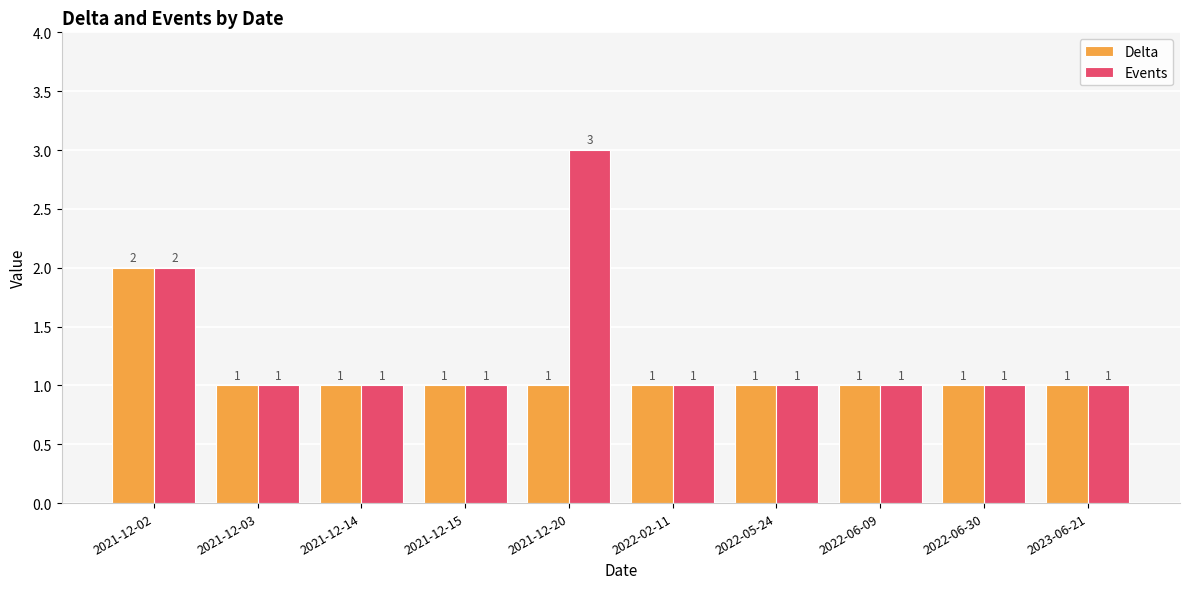

Rank the series by their maximum value, from lowest to highest.

Delta, Events